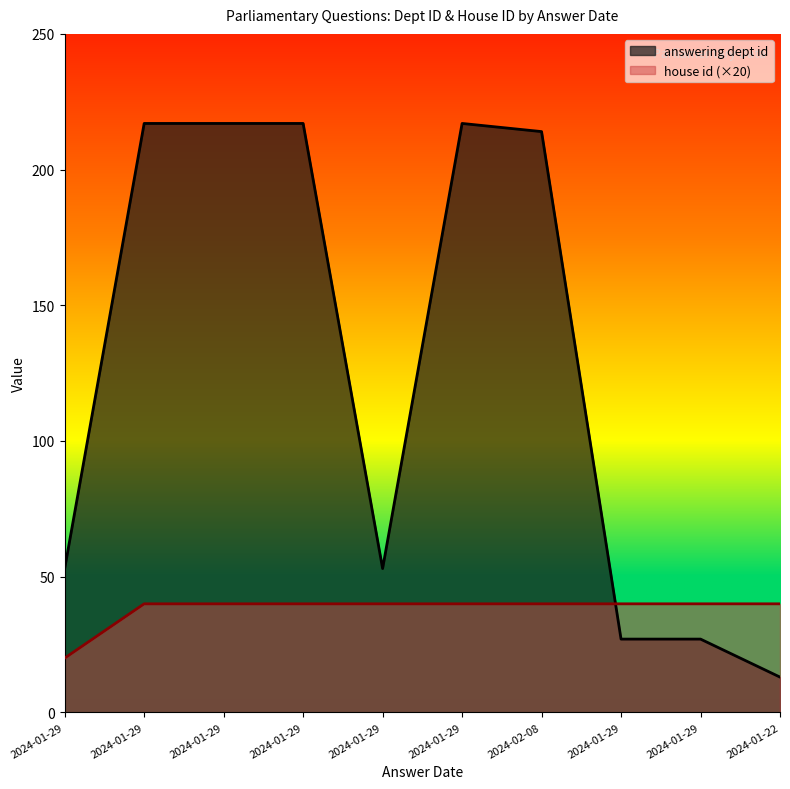

The value of answering dept id at 2024-01-29 is 293. True or false?

False